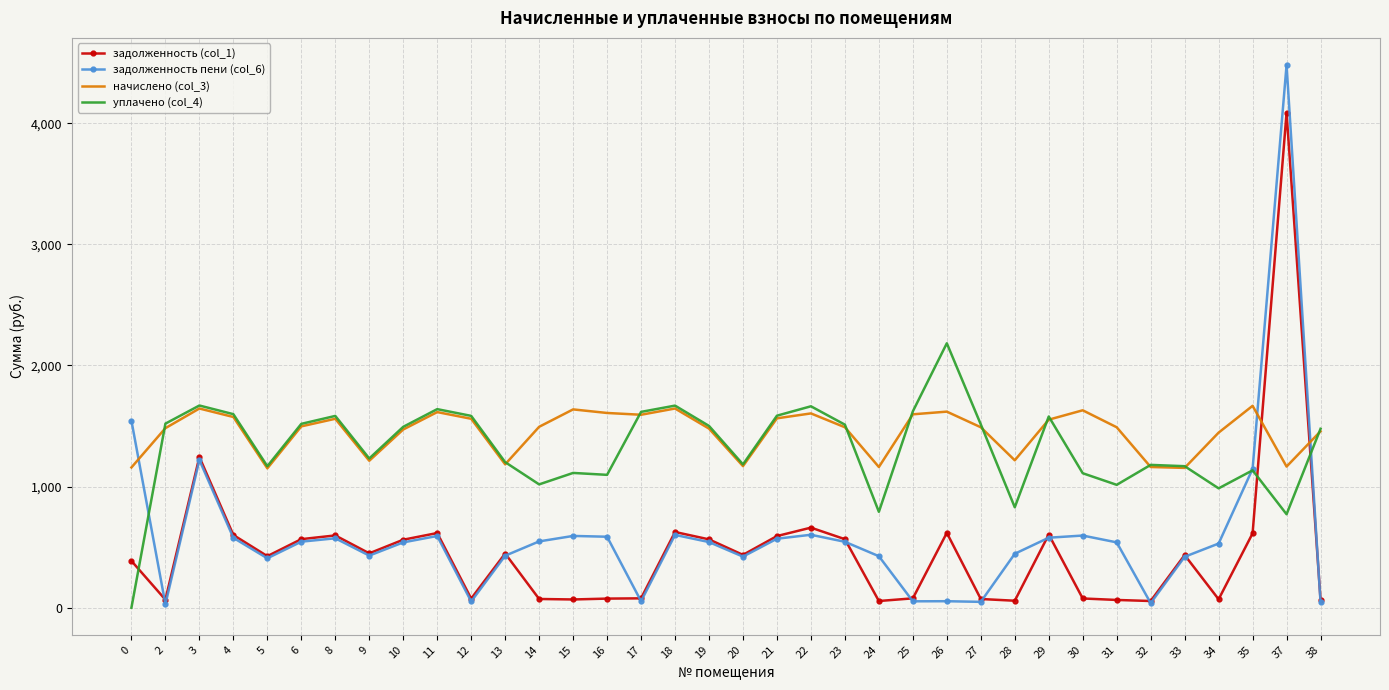

What is the greatest value displayed?

4480.3